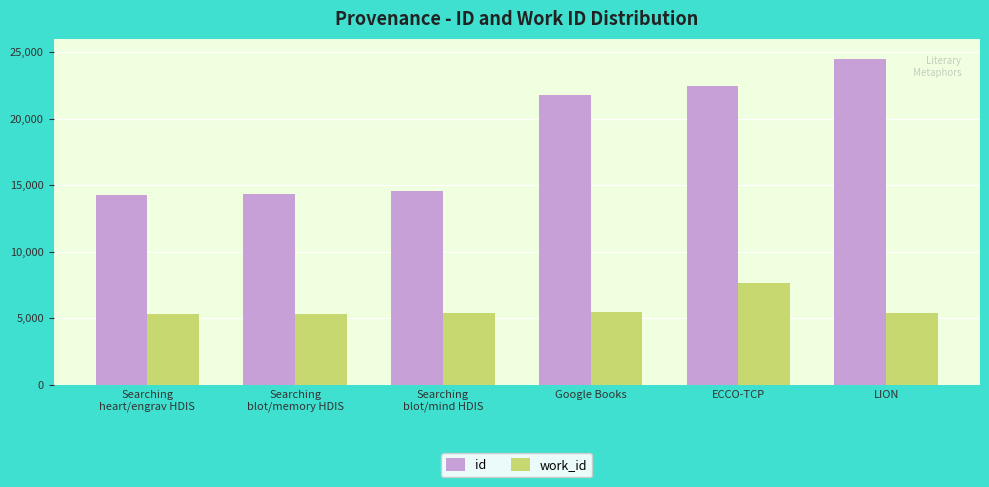

How many bars are there in total?

12